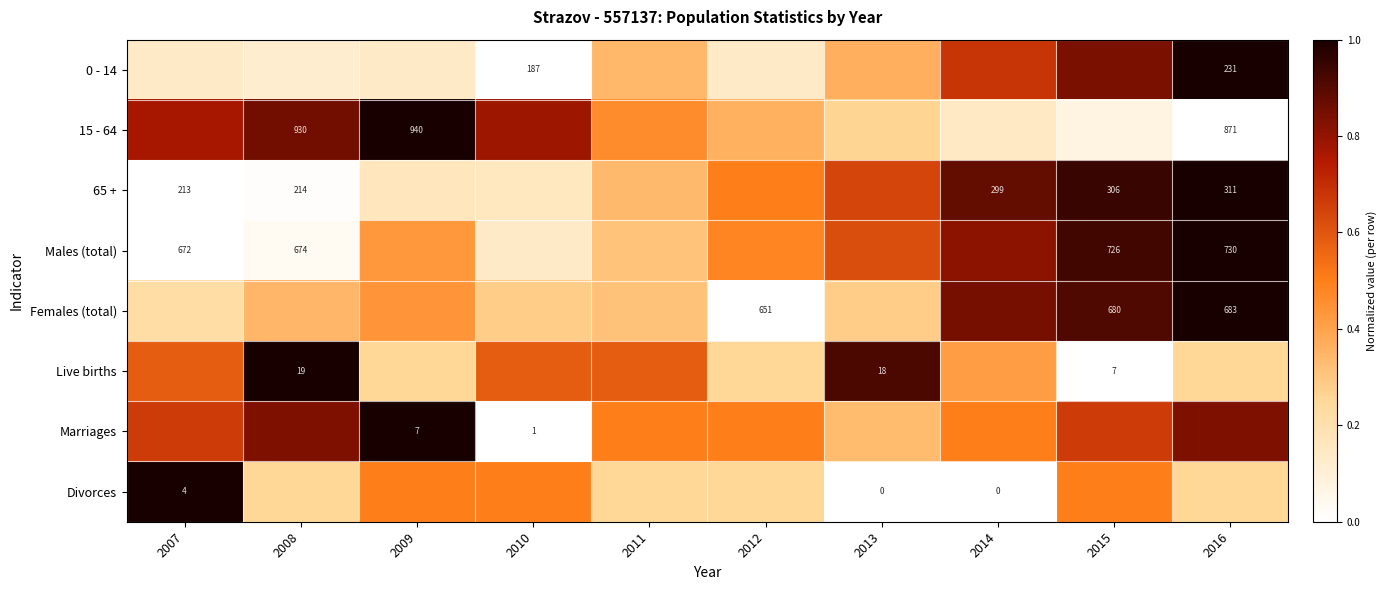

List the labels in order of Marriages value, largest first.

2009, 2008, 2016, 2007, 2015, 2011, 2012, 2014, 2013, 2010